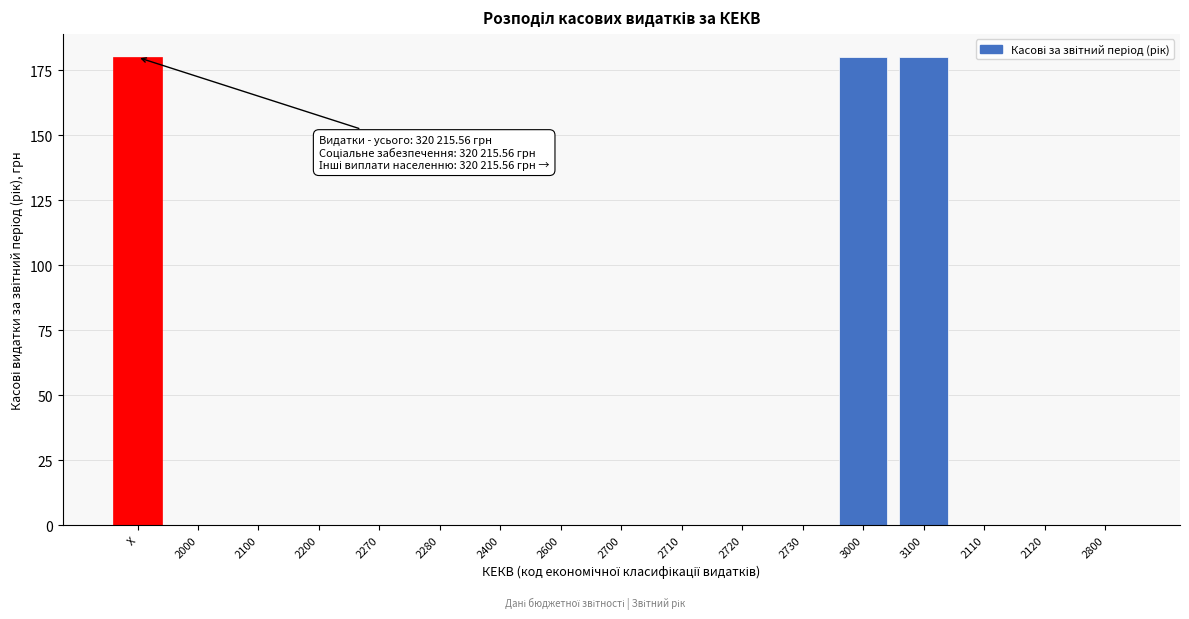

Reading right to left, list all the values displayed in this chart.

2800=0	2120=0	2110=0	3100=180	3000=180	2730=0	2720=0	2710=0	2700=0	2600=0	2400=0	2280=0	2270=0	2200=0	2100=0	2000=0	X=180